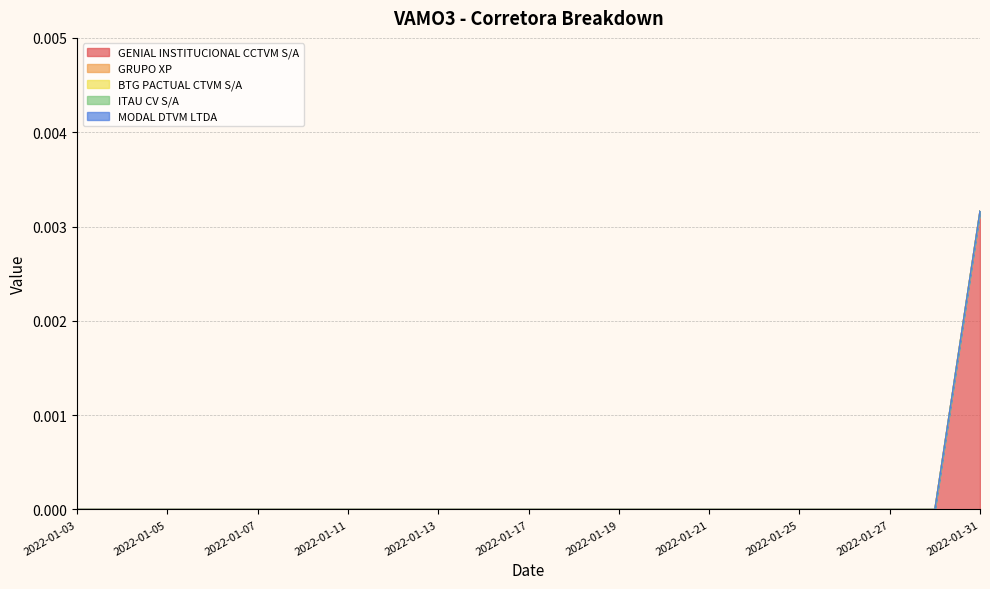

True or false: BTG PACTUAL CTVM S/A and GRUPO XP cross at least once.

False